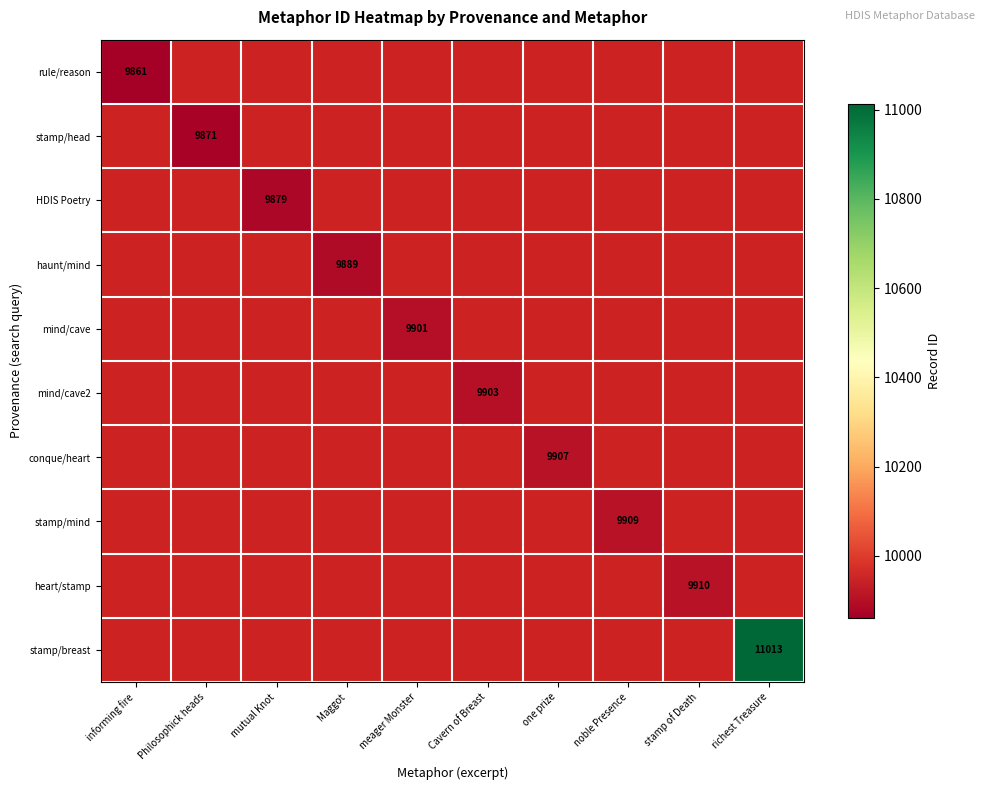

Where is rule/reason nearest to the value 9861?

informing fire